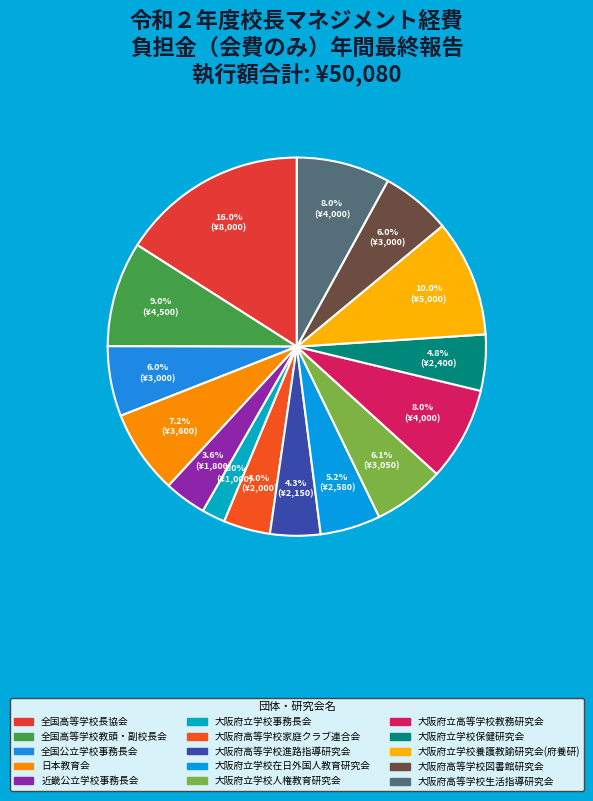

What is the ratio of the value at 大阪府立高等学校教務研究会 to the value at 大阪府立学校養護教諭研究会(府養研)?

0.8